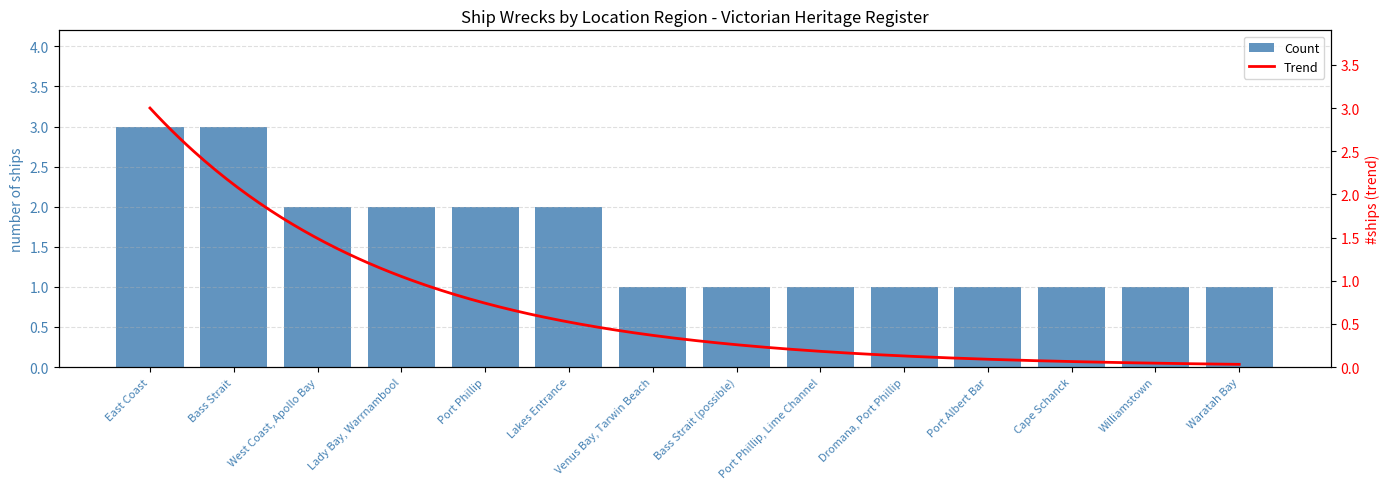

The value at Port Phillip, Lime Channel is 1. True or false?

False